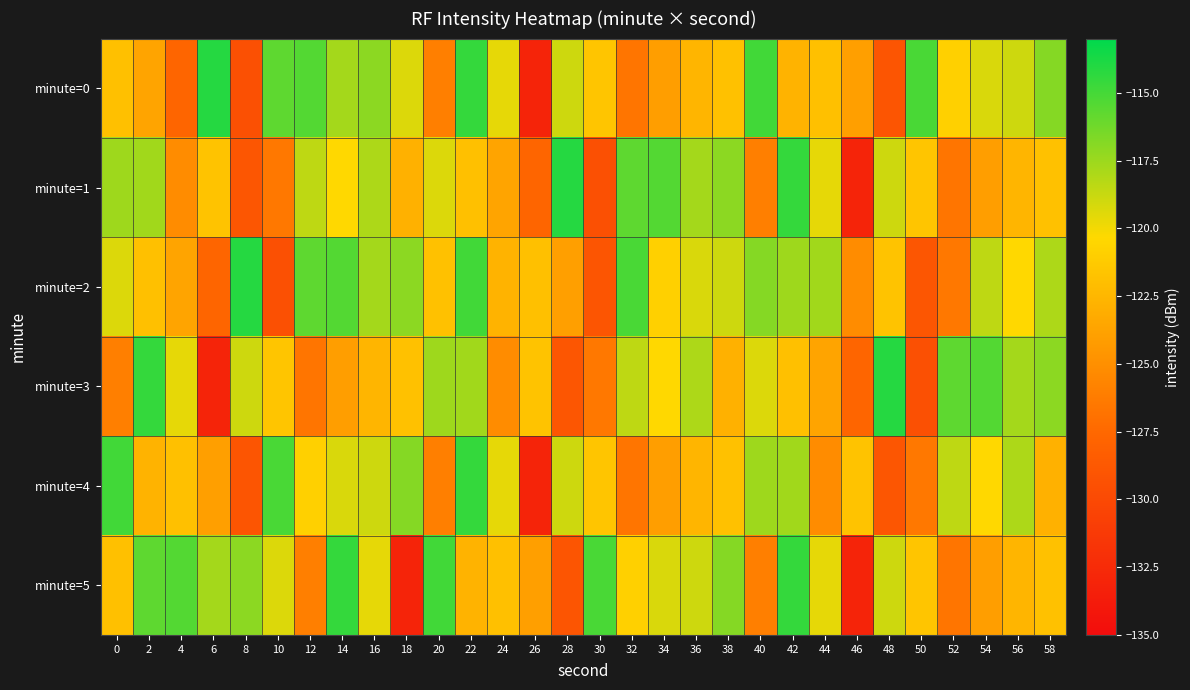

At 24, list the series in order from smallest to largest.

minute=3, minute=1, minute=2, minute=5, minute=0, minute=4